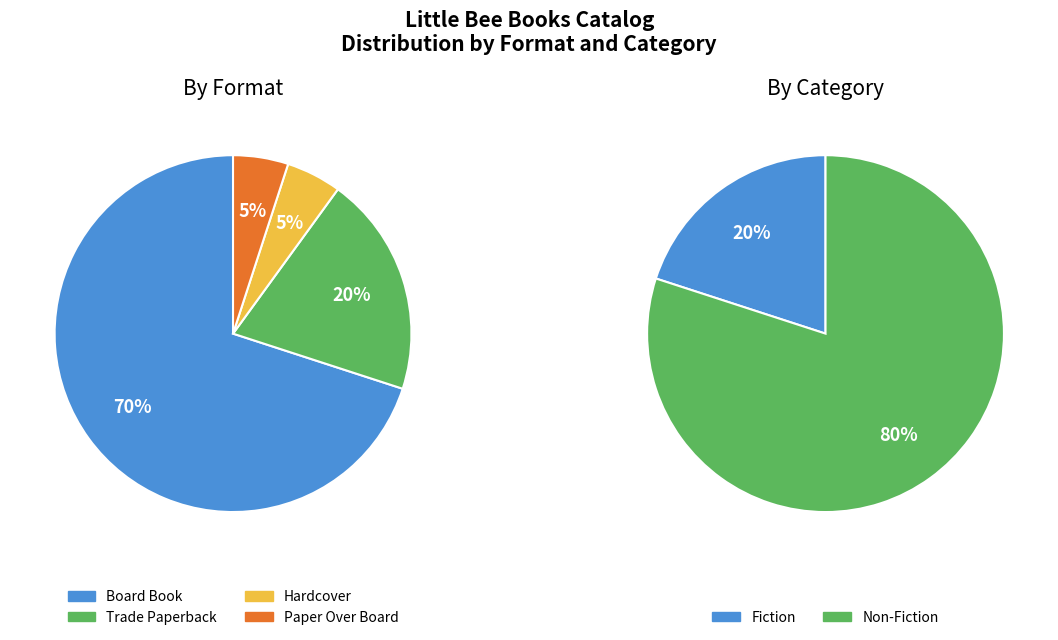

Is it true that Trade Paperback is 8% of the pie?

False